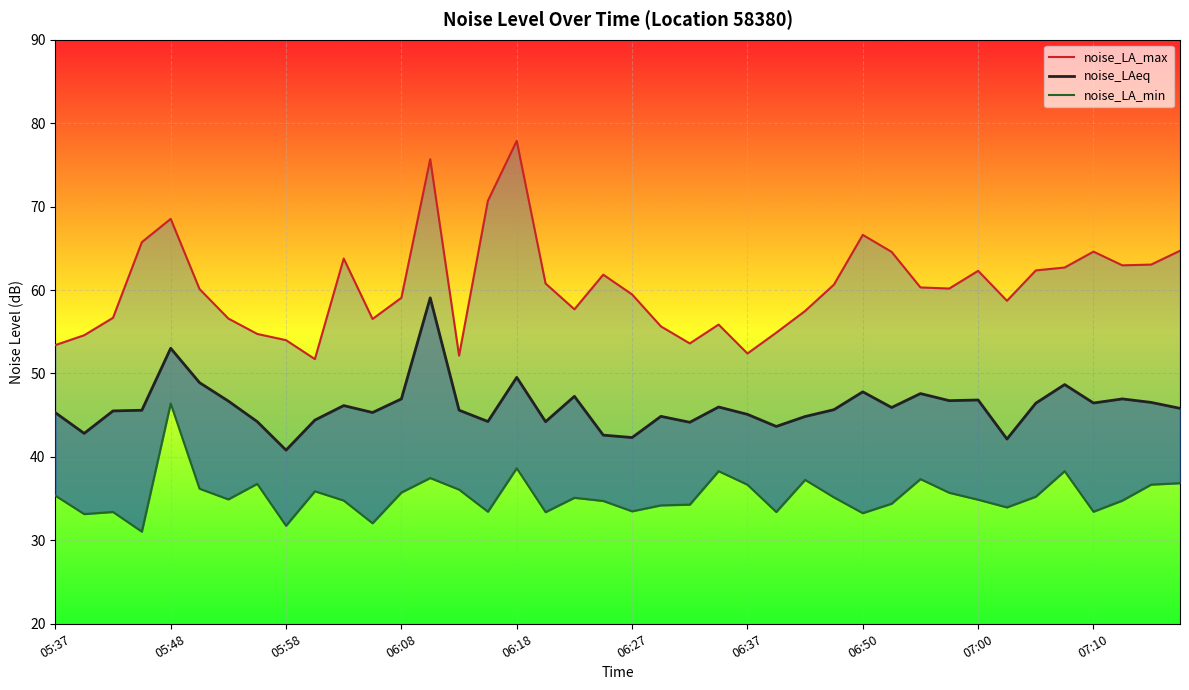

At 29, list the series in order from smallest to largest.

noise_LA_min, noise_LAeq, noise_LA_max